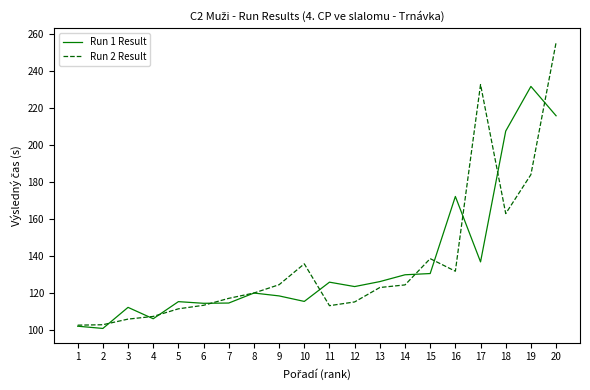

List the series in order of their peak value, highest first.

Run 2 Result, Run 1 Result